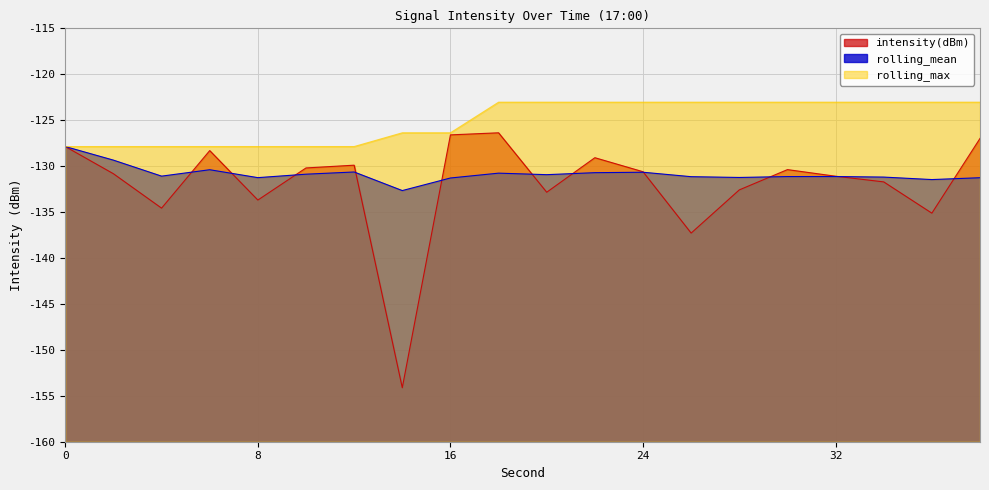

List the series in order of their overall mean, lowest first.

intensity(dBm), rolling_mean, rolling_max